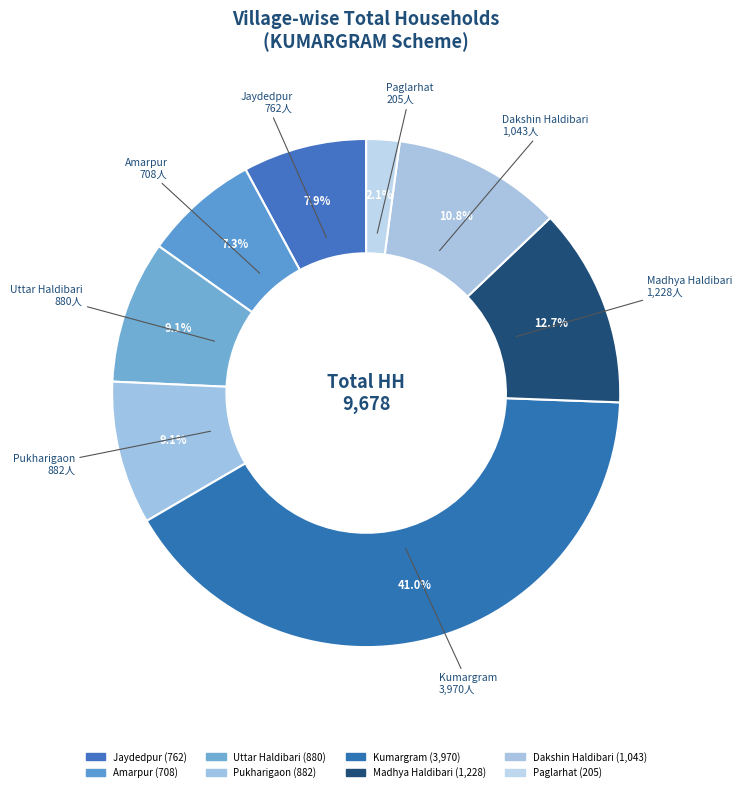

Count the number of slices in the pie.

8